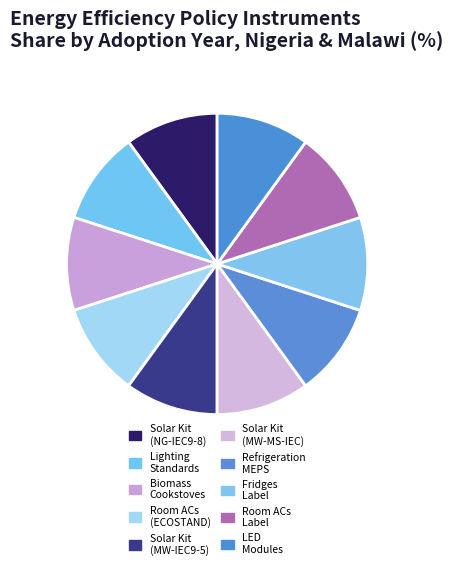

How many slices are in this pie chart?

10